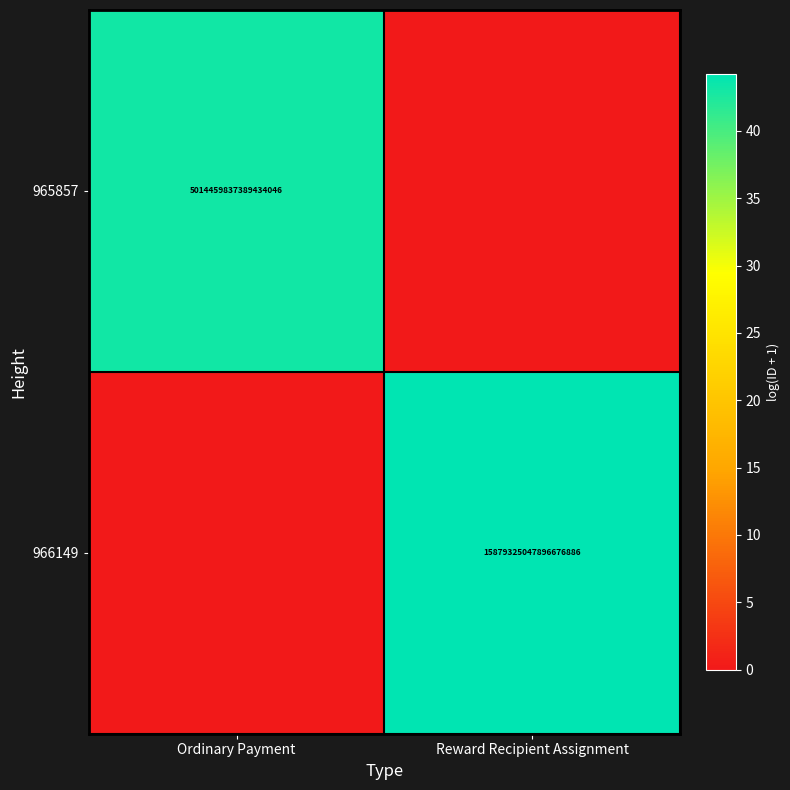

At how many categories does at least one series exceed 1?

2